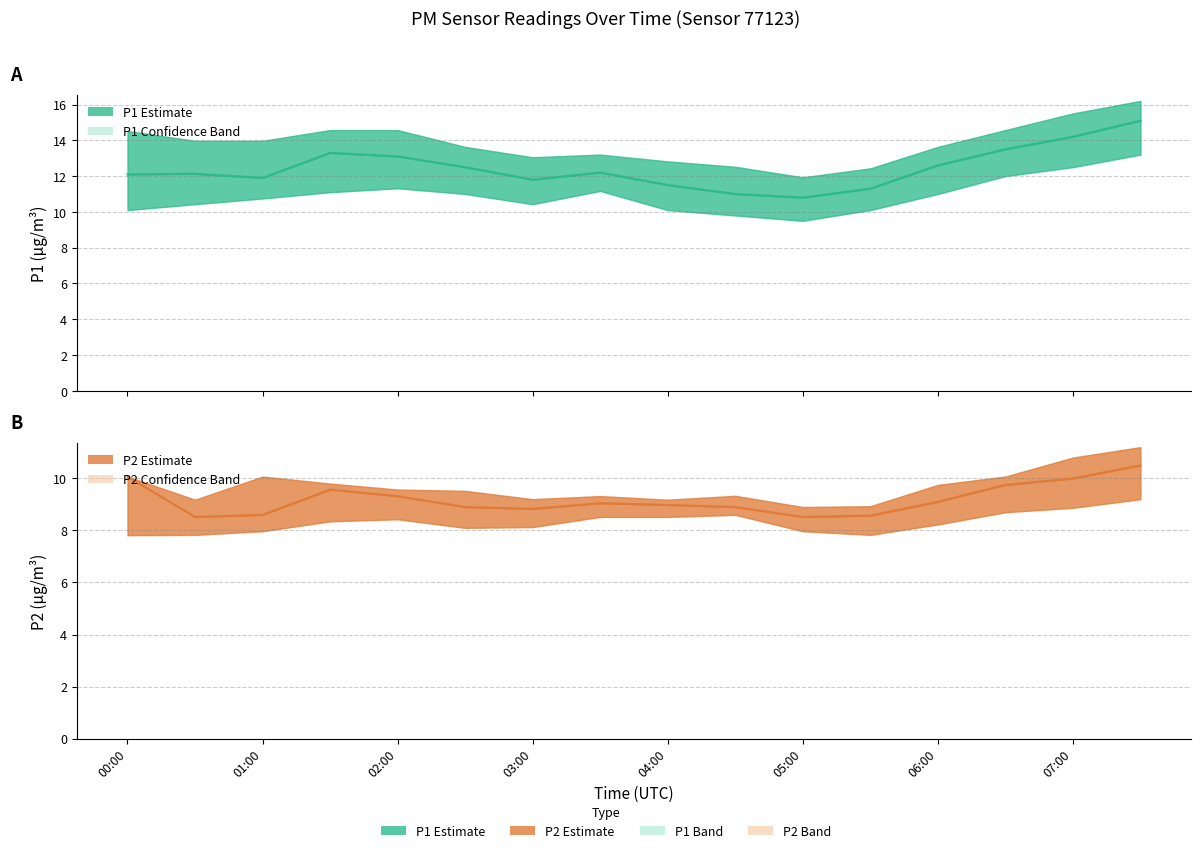

Between 06:00 and 9, which is larger?

06:00